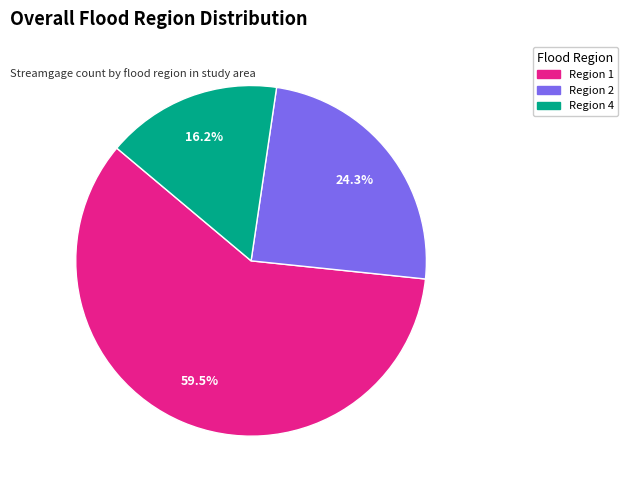

Is there a majority slice in this chart?

Yes